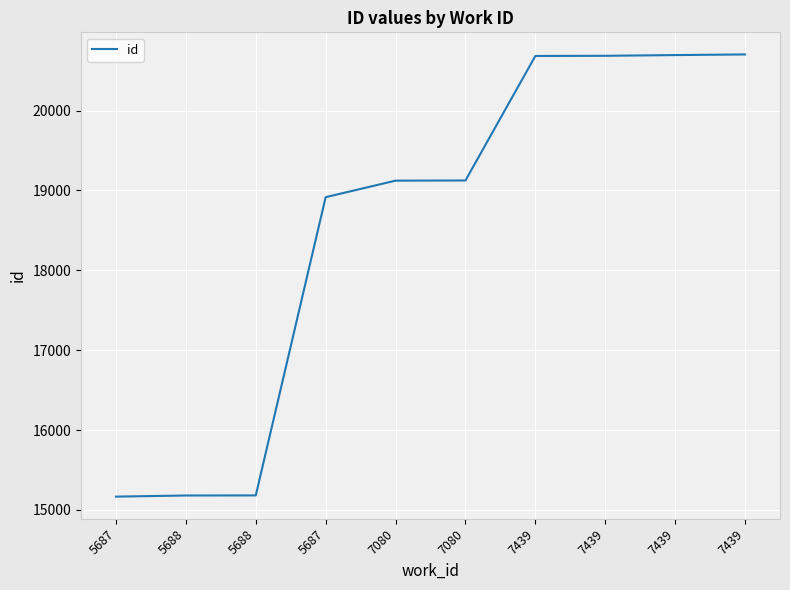

Does the chart have visible grid lines?

Yes